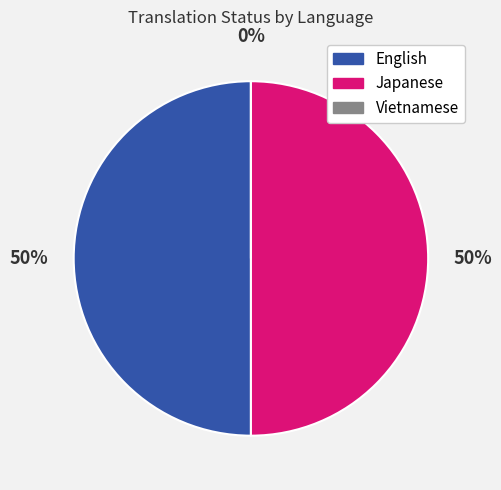

What is the ratio of the value at Japanese to the value at English?

1.0